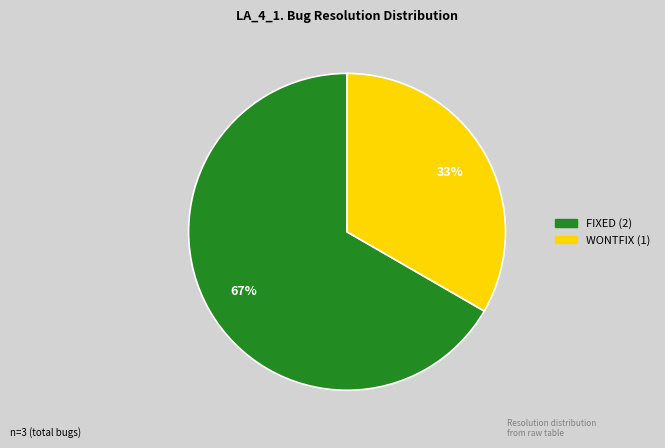

Is there any slice that represents more than half of the pie?

Yes